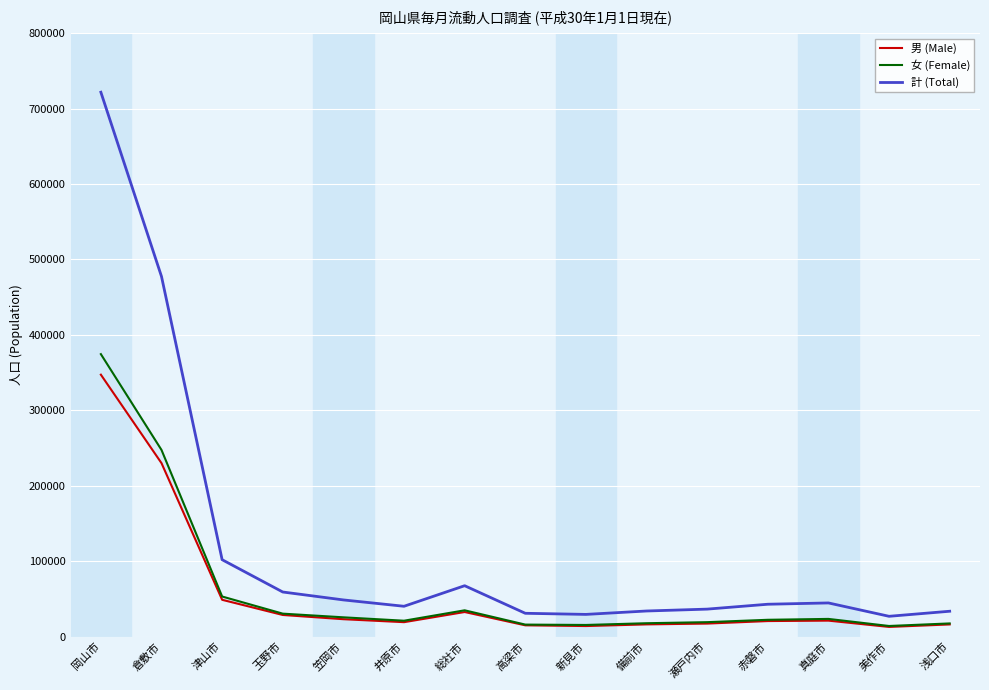

What is the label of the 6th point from the right?

備前市